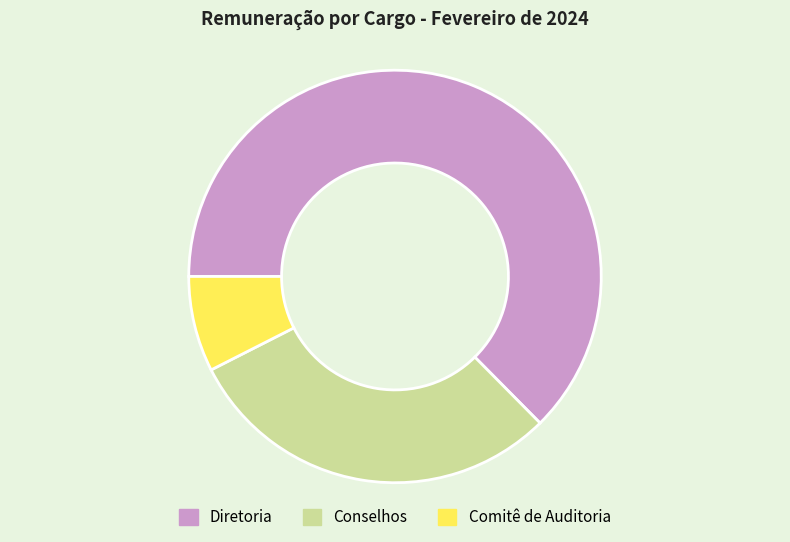

Does any single category account for the majority?

Yes